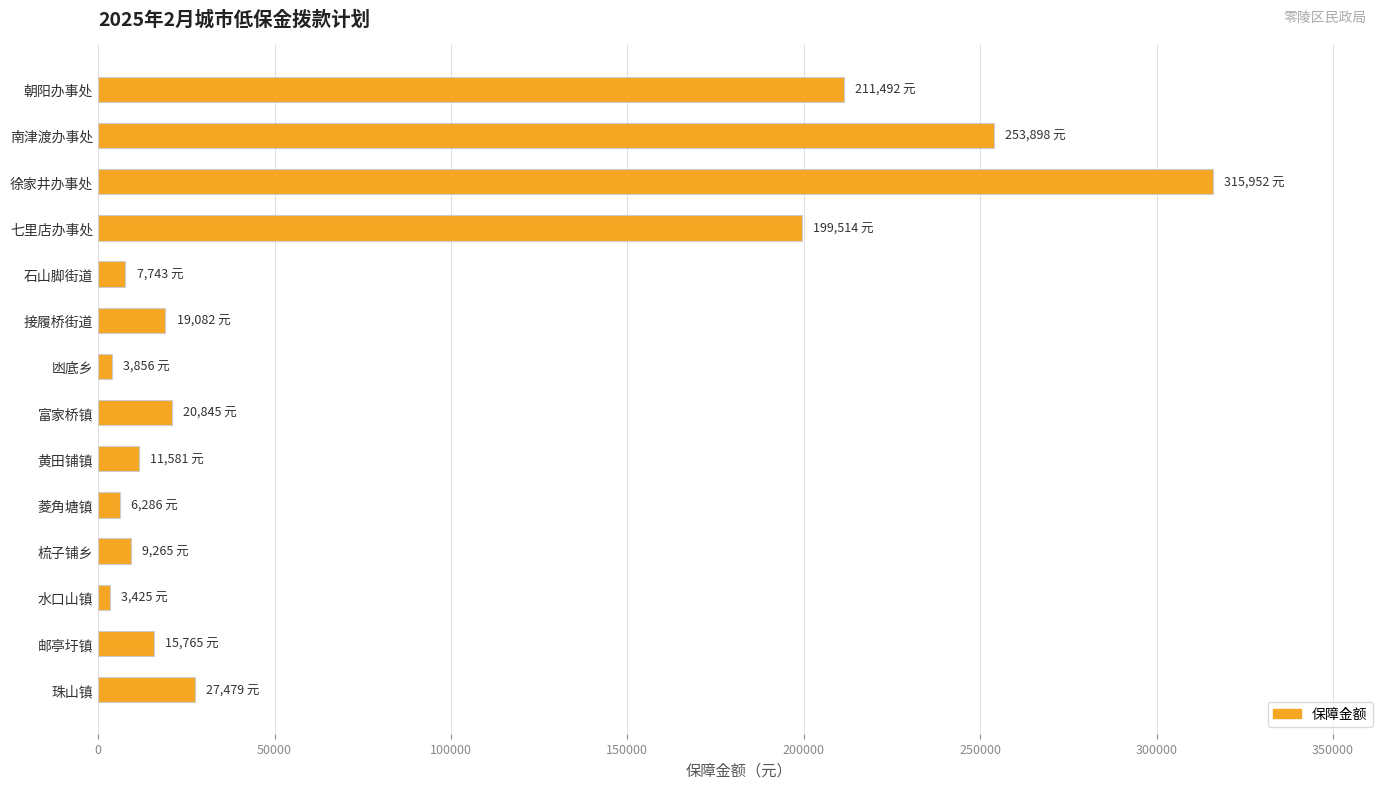

Are the bars horizontal?

Yes